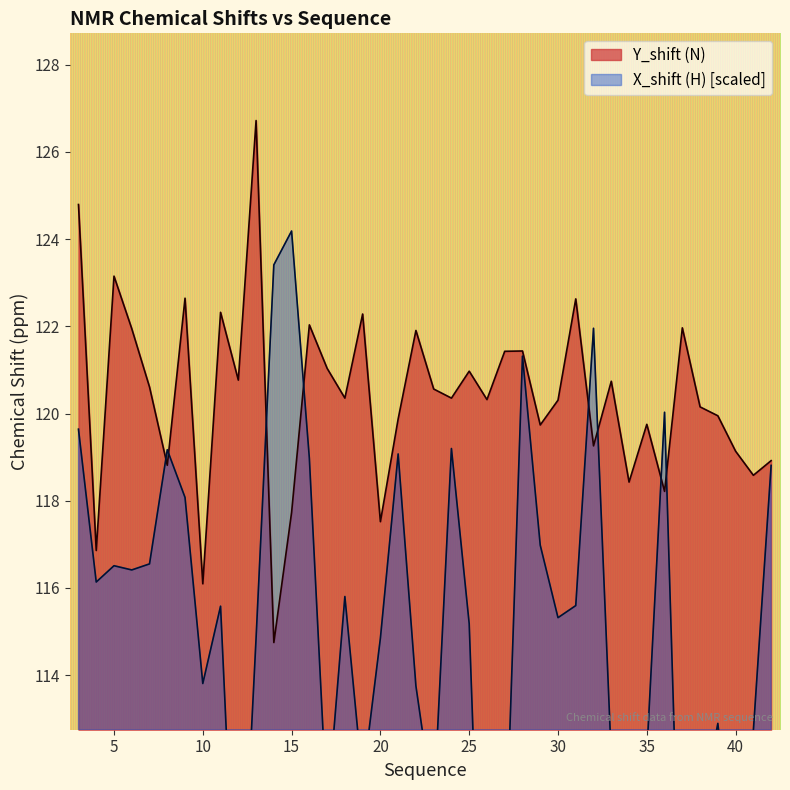

How many values in the Y_shift (N) series exceed 120?

24